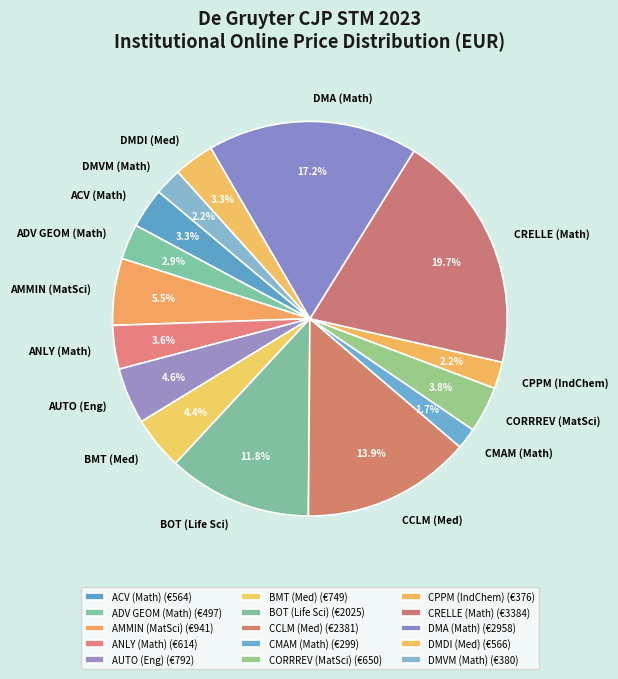

Is there any slice that represents more than half of the pie?

No